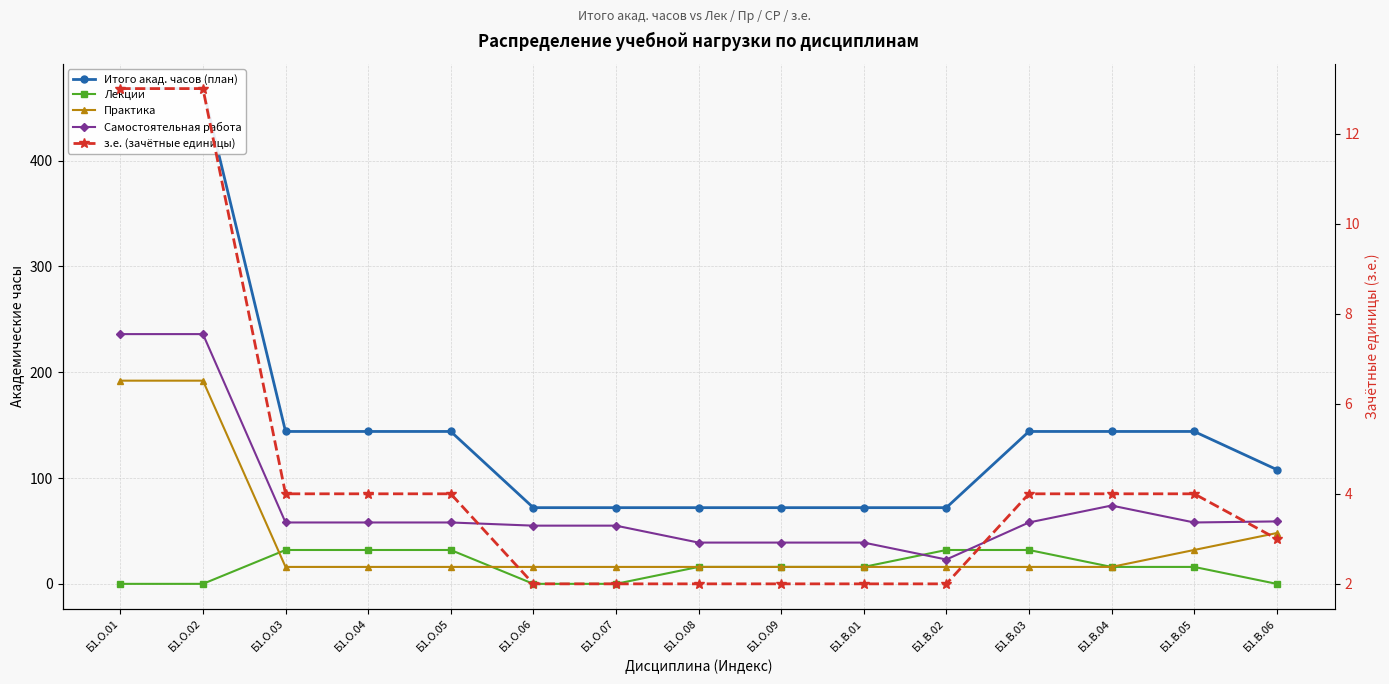

At which label does Самостоятельная работа first exceed 58?

Б1.О.01